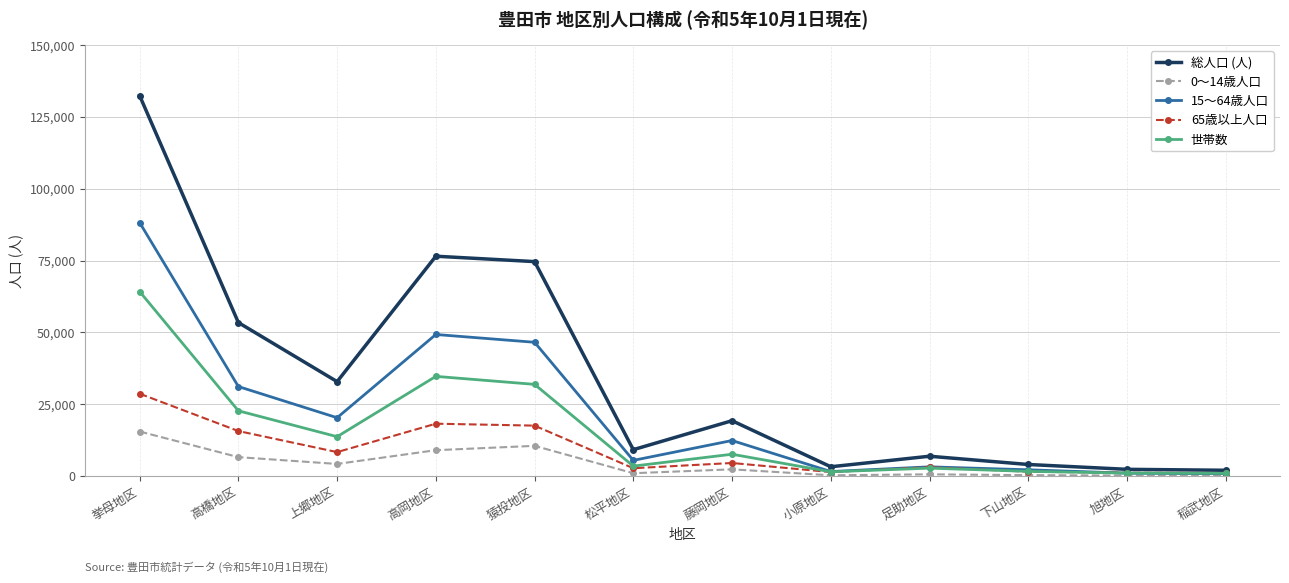

What is the greatest value displayed?

132401